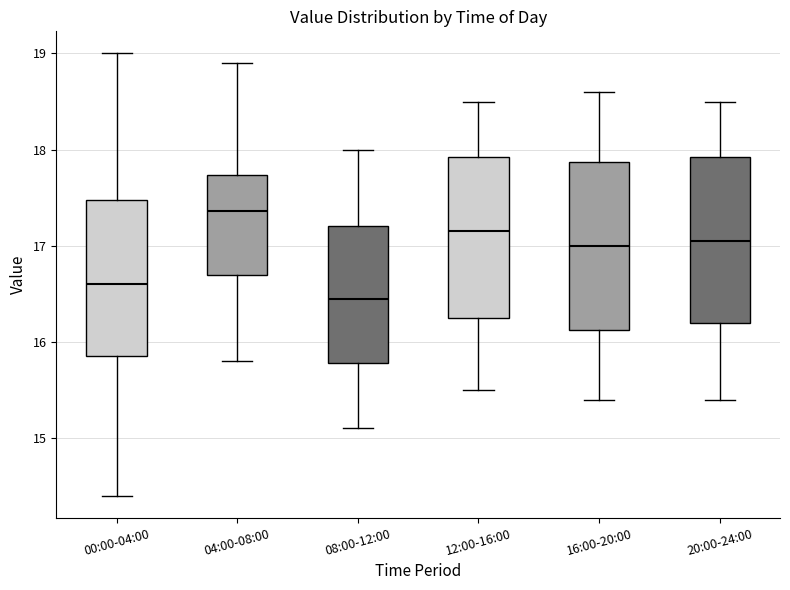

Which box's median line is the lowest?

08:00-12:00